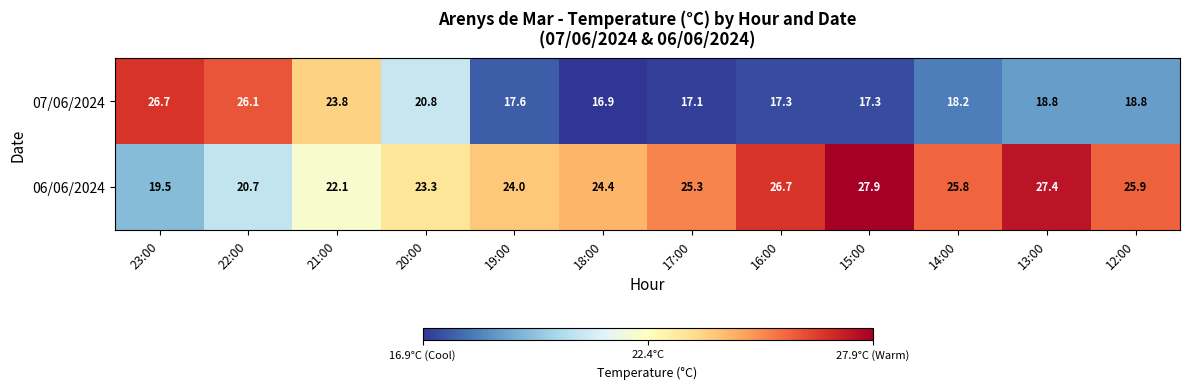

At which label is 06/06/2024 closest to 23?

20:00